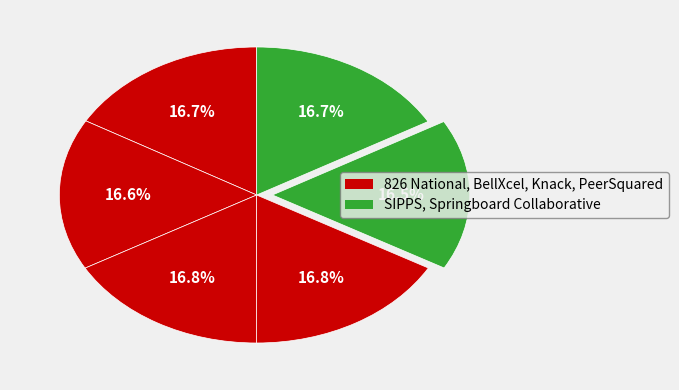

How many segments does this pie chart have?

6